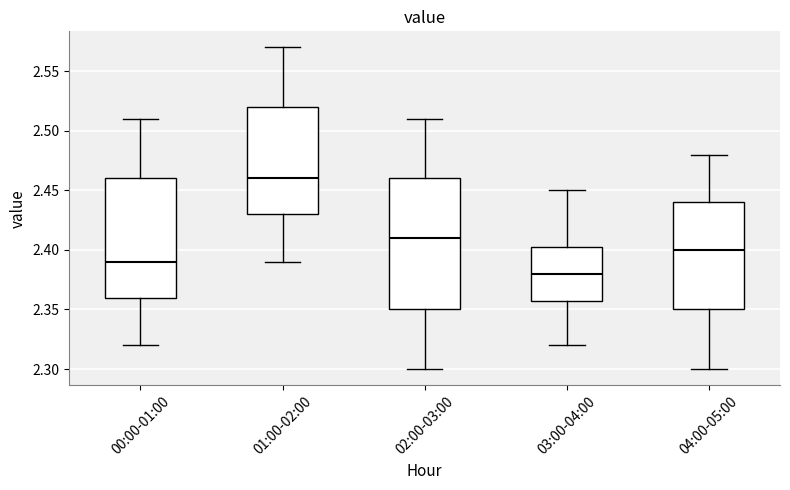

Comparing the boxes themselves (not the whiskers), which one is the tallest?

02:00-03:00